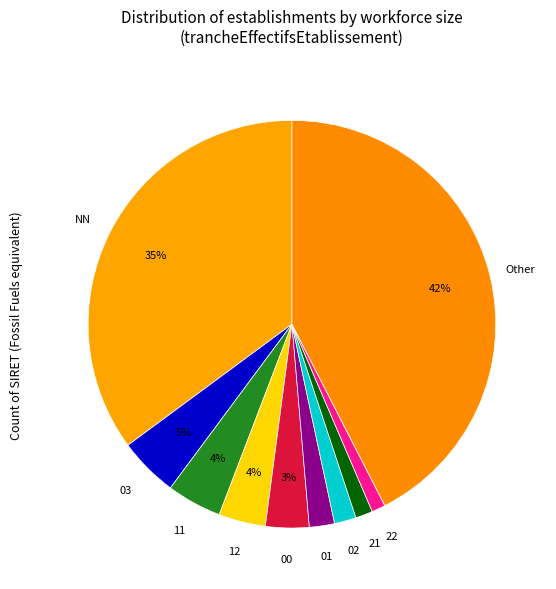

What is the largest slice in the pie chart?

Other